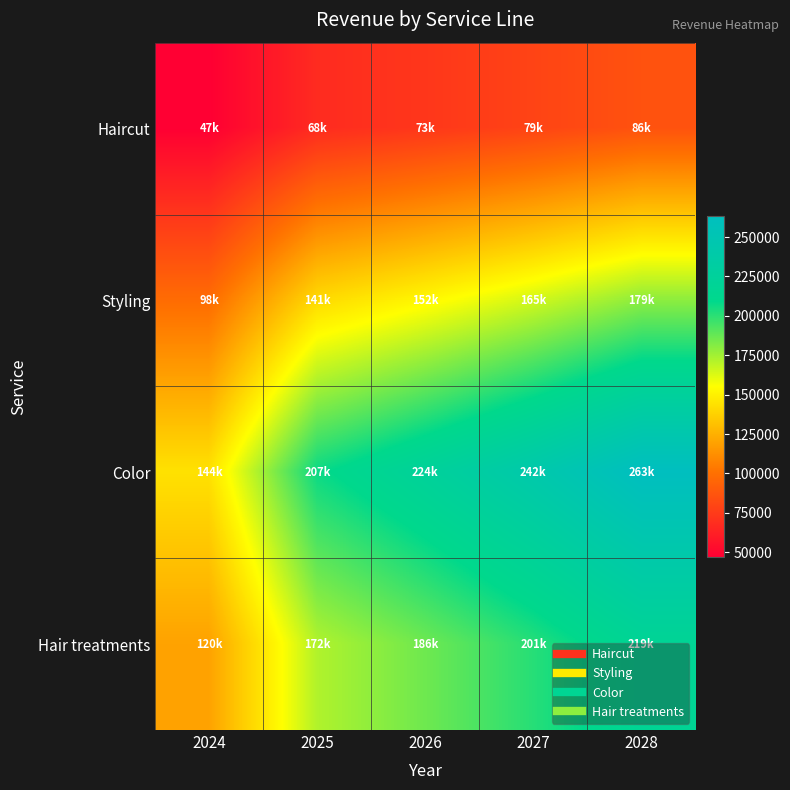

List the series in order of their peak value, lowest first.

Haircut, Styling, Hair treatments, Color